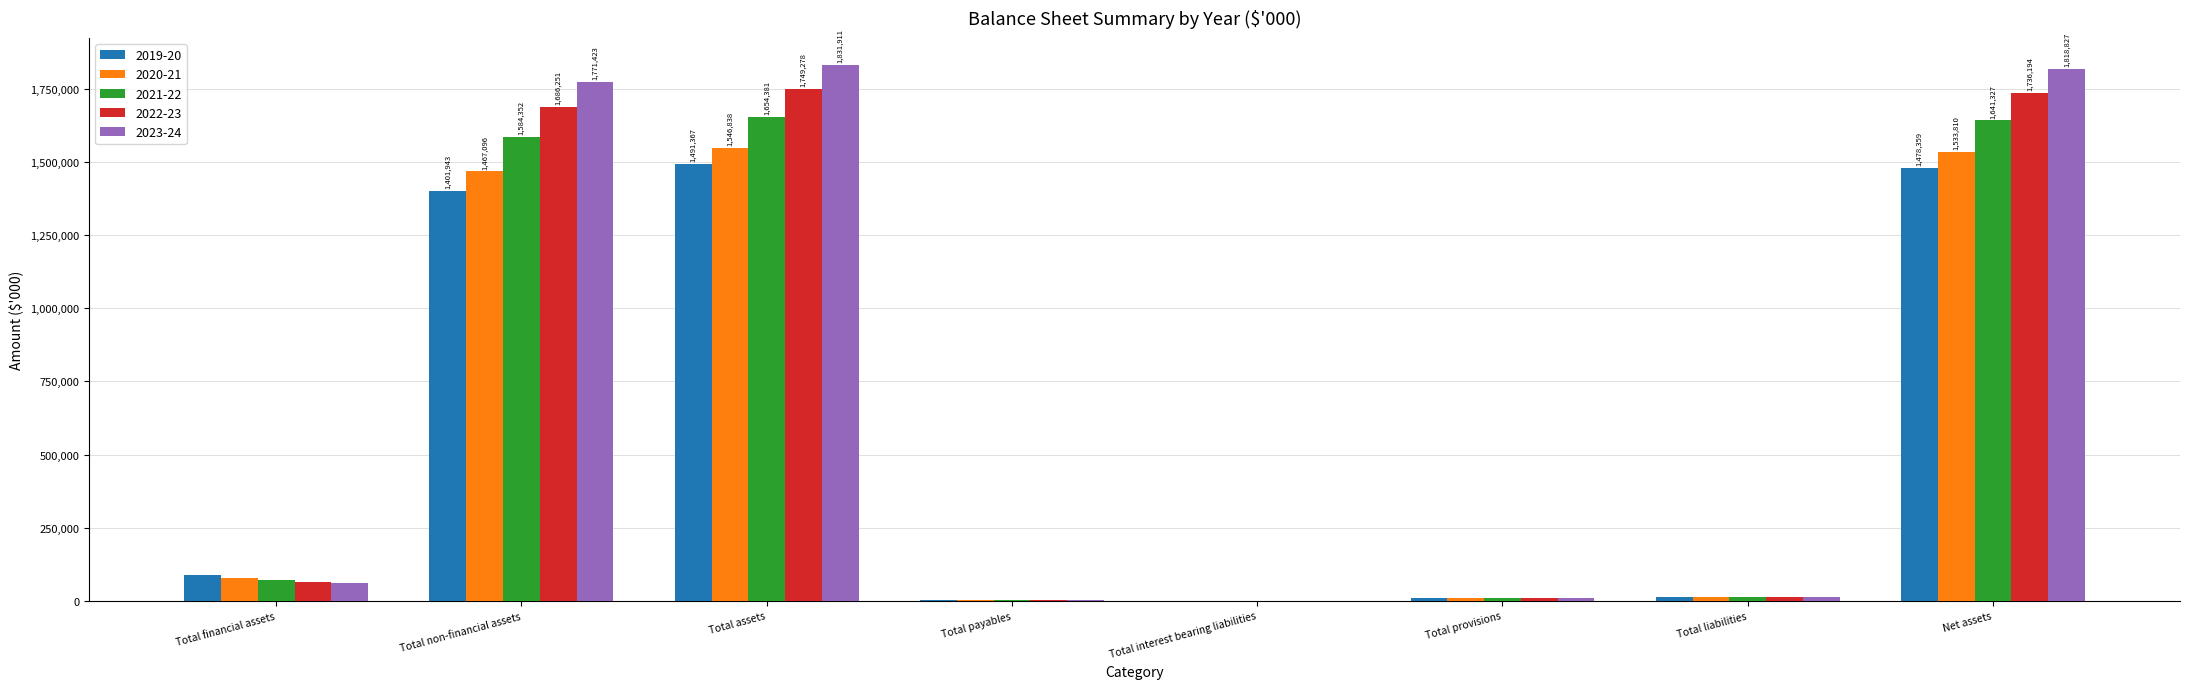

The value of 2022-23 at Total interest bearing liabilities is -781246. True or false?

False